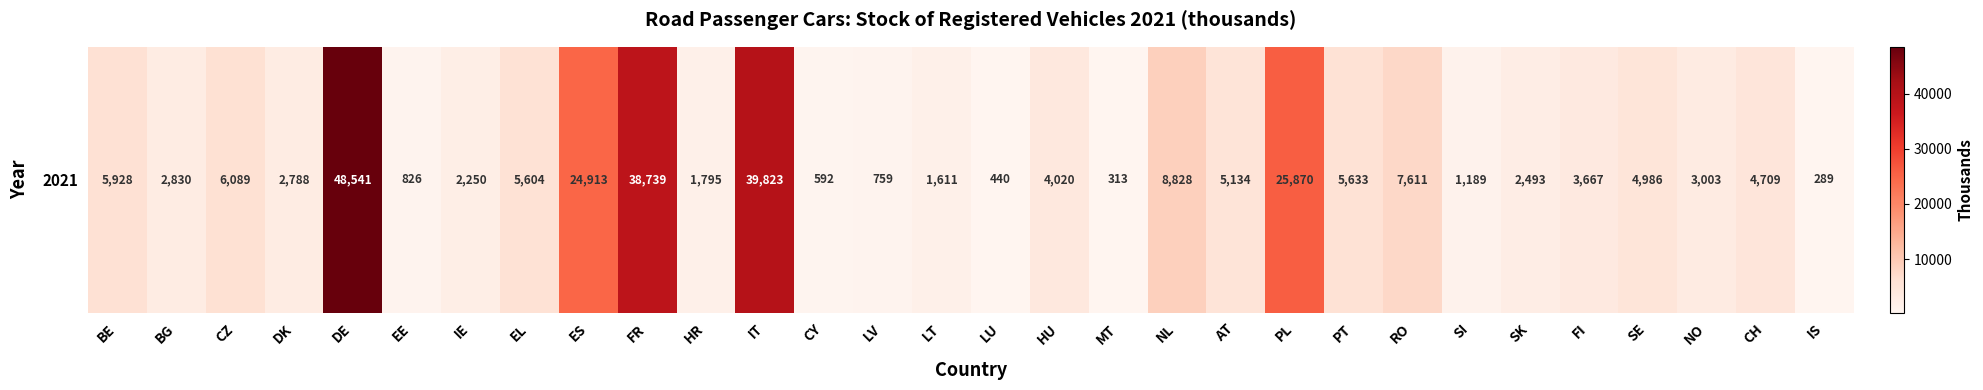

Rank the categories by value from lowest to highest.

IS, MT, LU, CY, LV, EE, SI, LT, HR, IE, SK, DK, BG, NO, FI, HU, CH, SE, AT, EL, PT, BE, CZ, RO, NL, ES, PL, FR, IT, DE